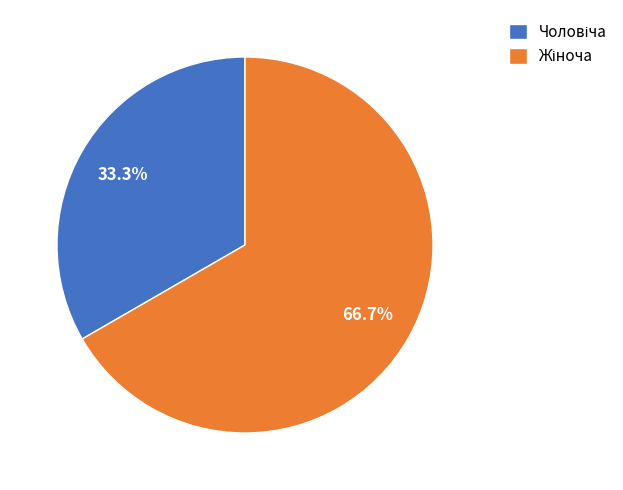

Is there a majority slice in this chart?

Yes